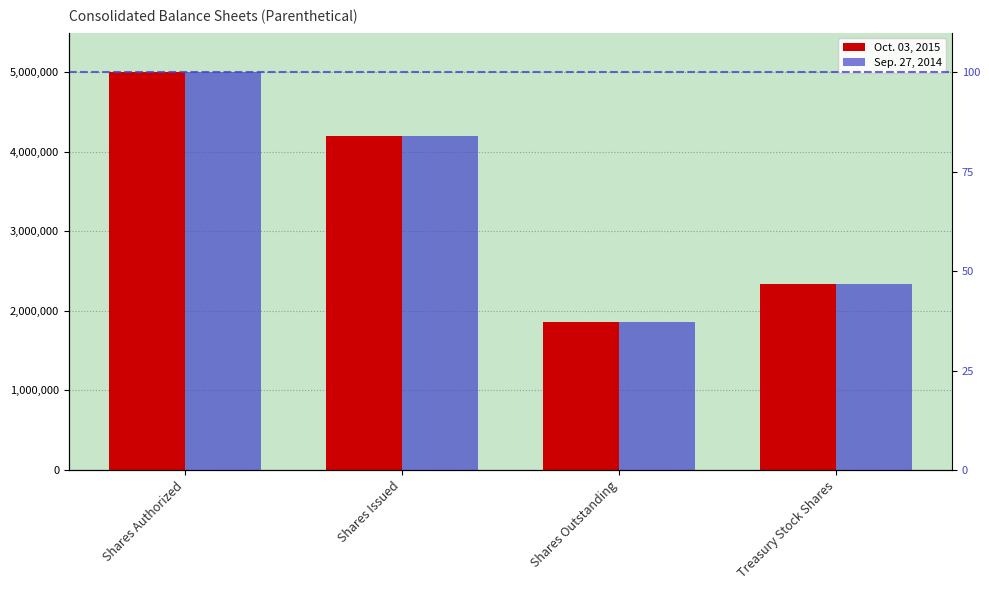

The Sep. 27, 2014 series shows 8869575 at Shares Authorized. True or false?

False